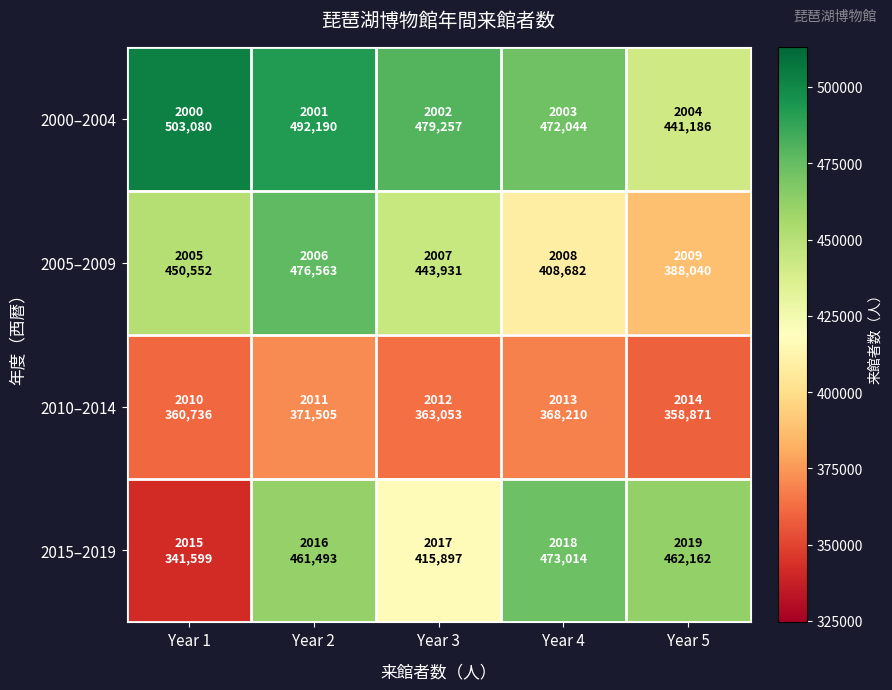

Count the number of categories in the chart.

5